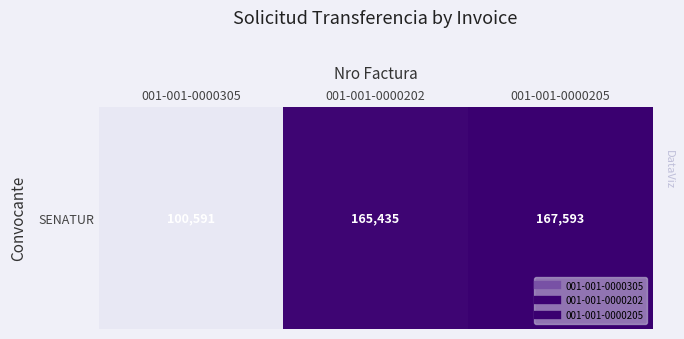

Reading right to left, transcribe all the data shown in this chart.

167593	165435	100591